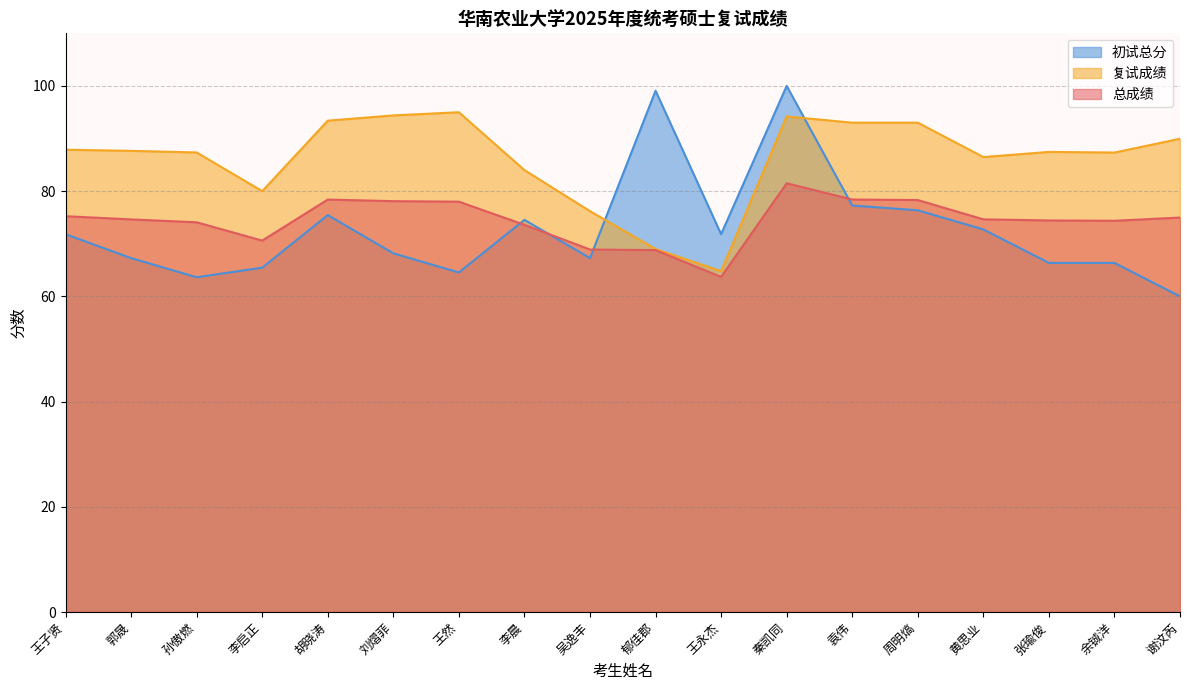

At how many categories does at least one series exceed 73?

17